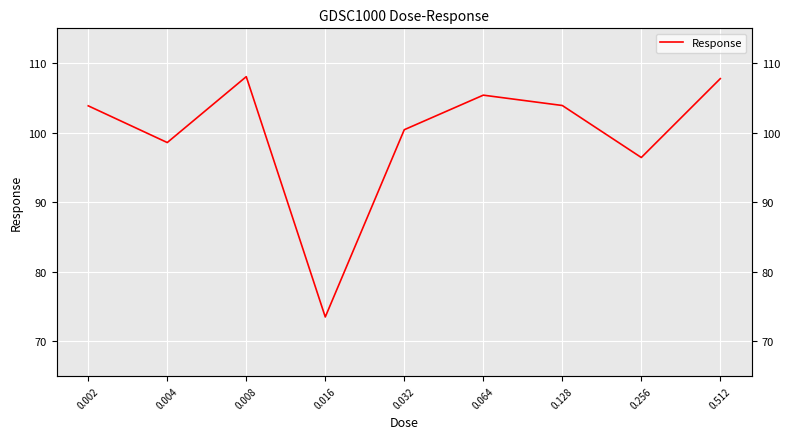

The chart shows a value of 107.8 at 0.512. True or false?

True